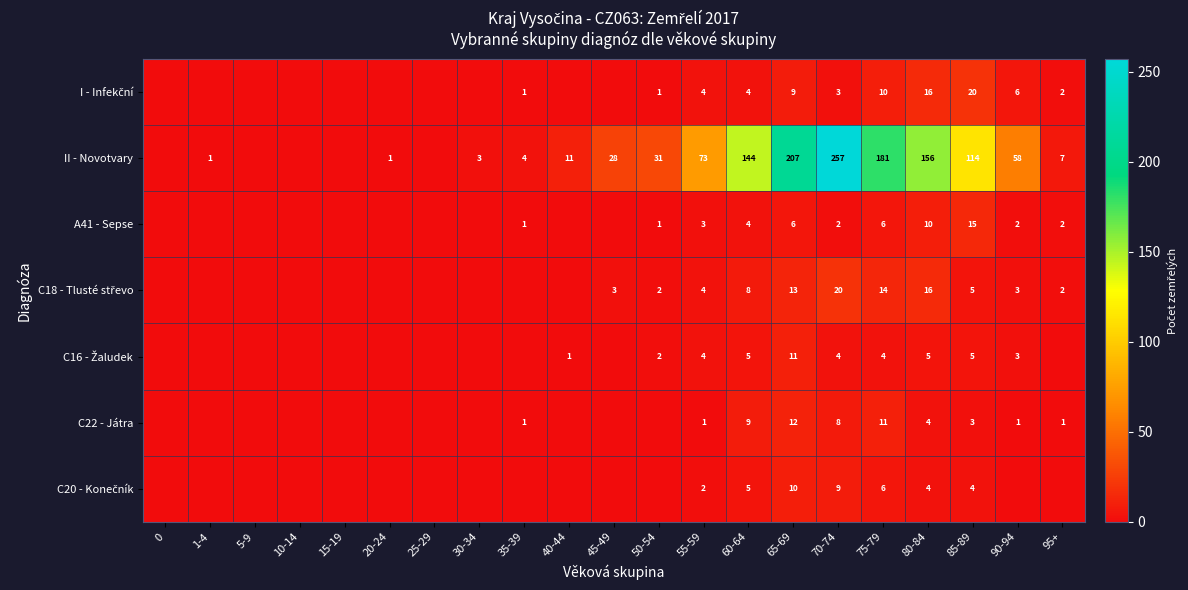

True or false: II - Novotvary has a value of 73 at 80-84.

False